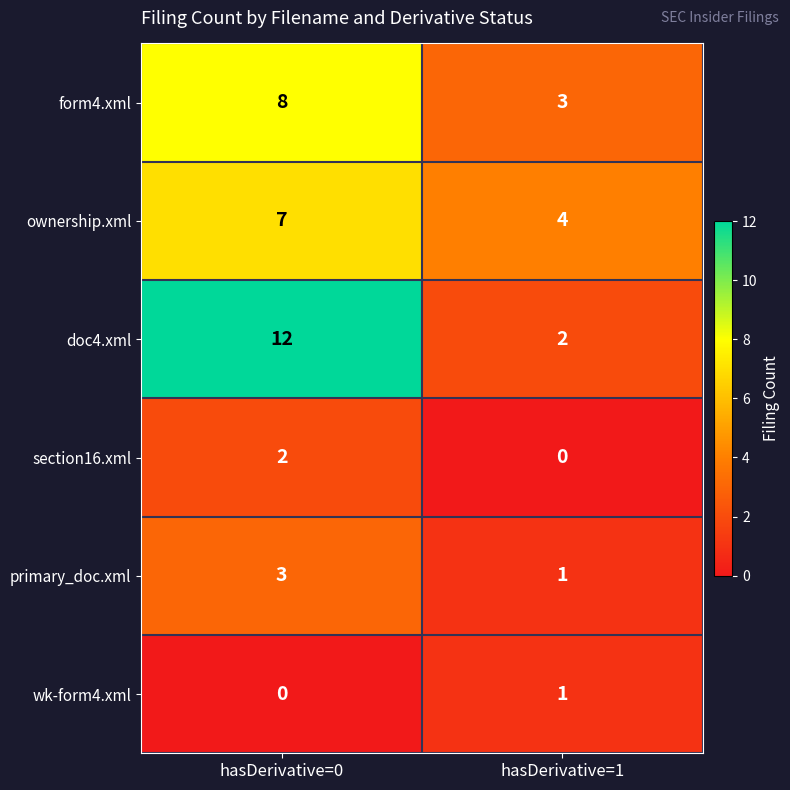

Between hasDerivative=0 and hasDerivative=1, which series saw the biggest shift?

doc4.xml